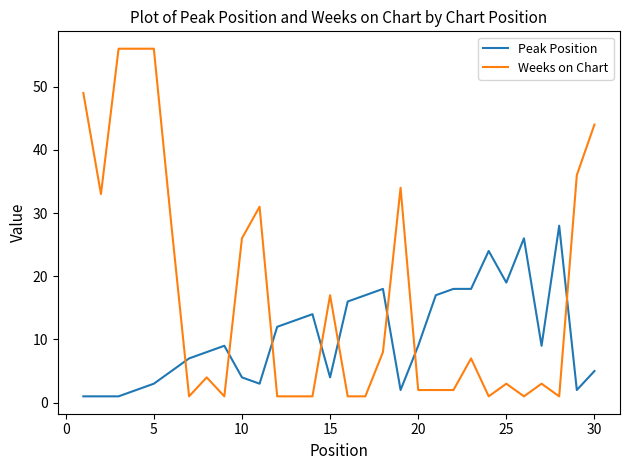

List the series in order of their overall mean, lowest first.

Peak Position, Weeks on Chart